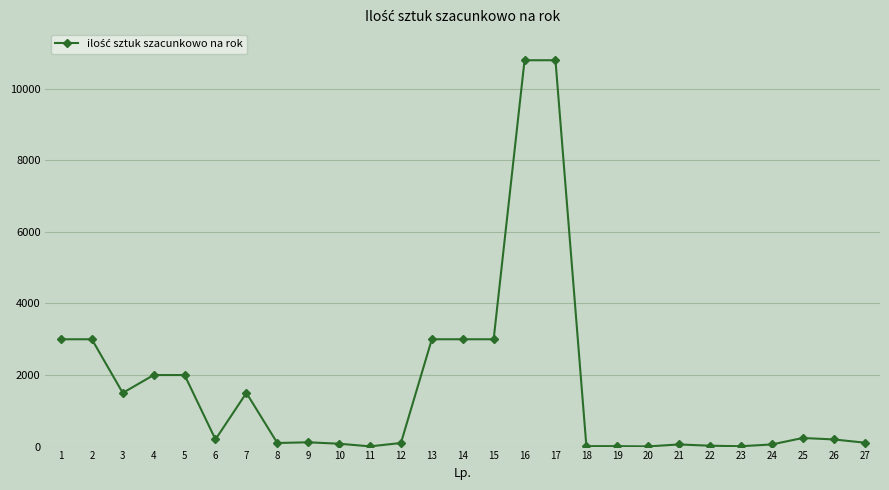

What is the ratio of the value at 16 to the value at 10?

135.0